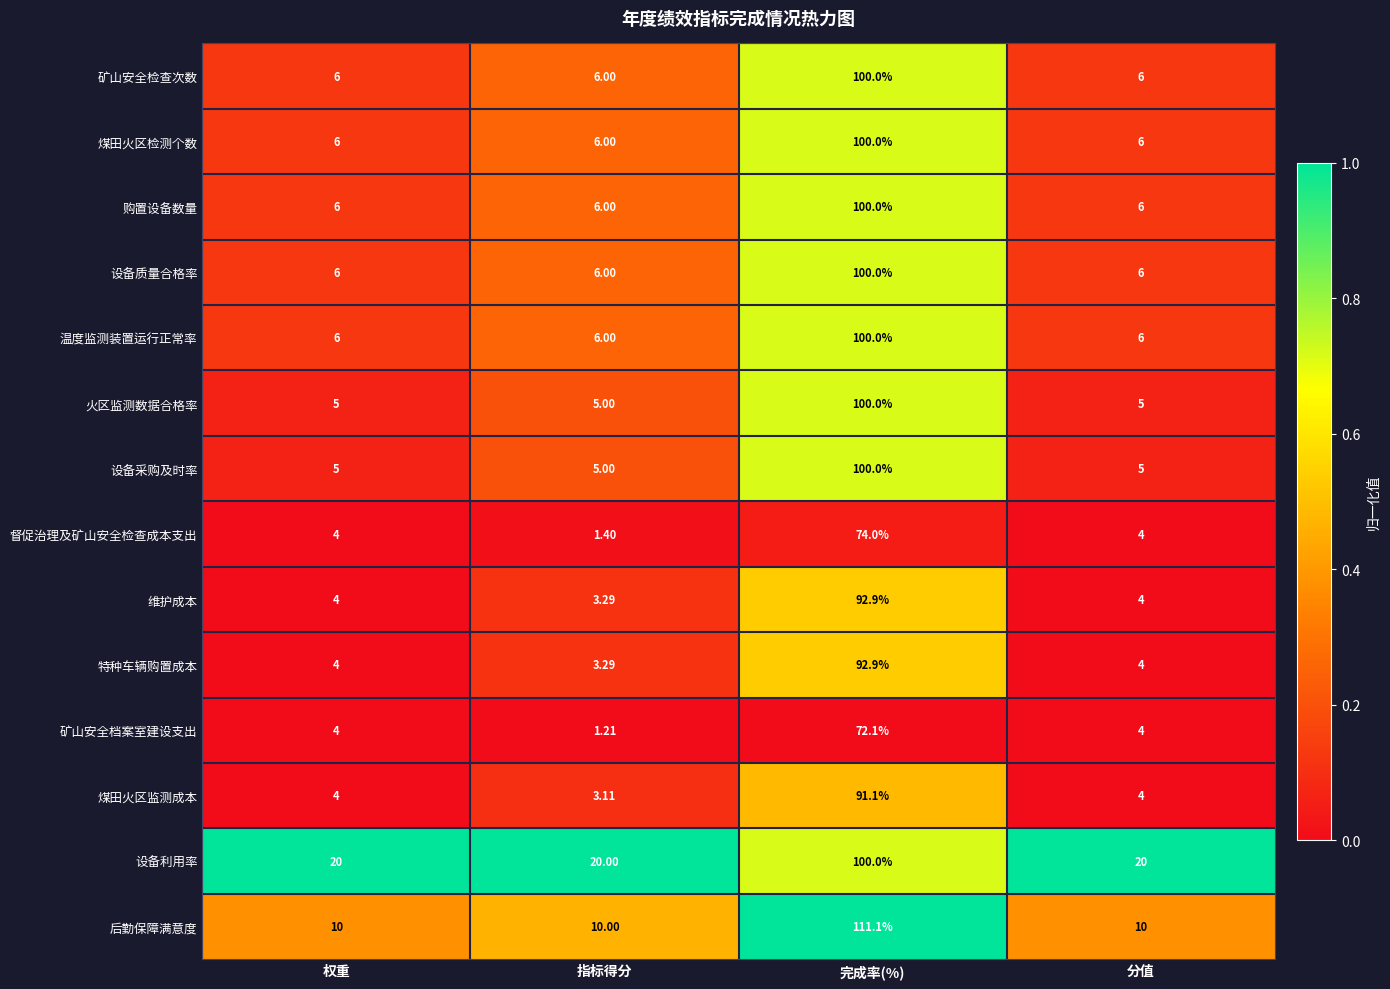

Which series has the largest range (max minus min)?

后勤保障满意度